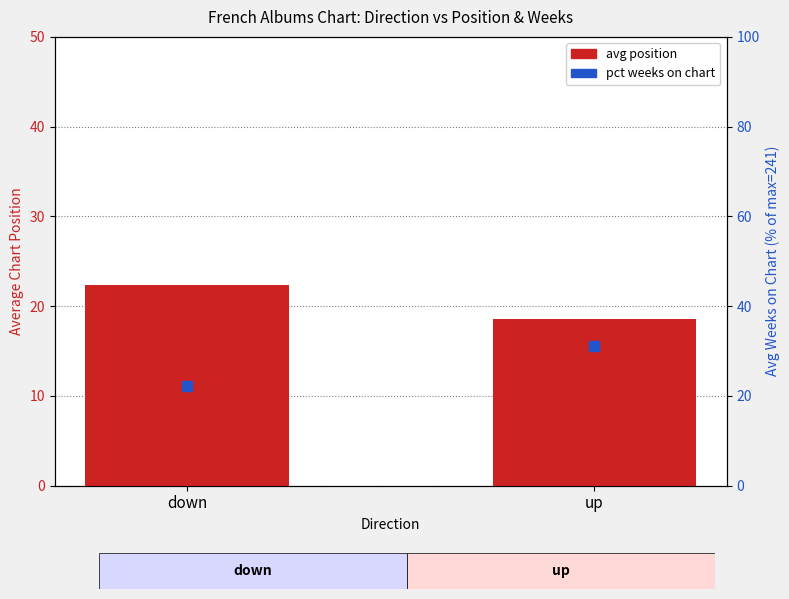

At which category is the sum across all series the highest?

up